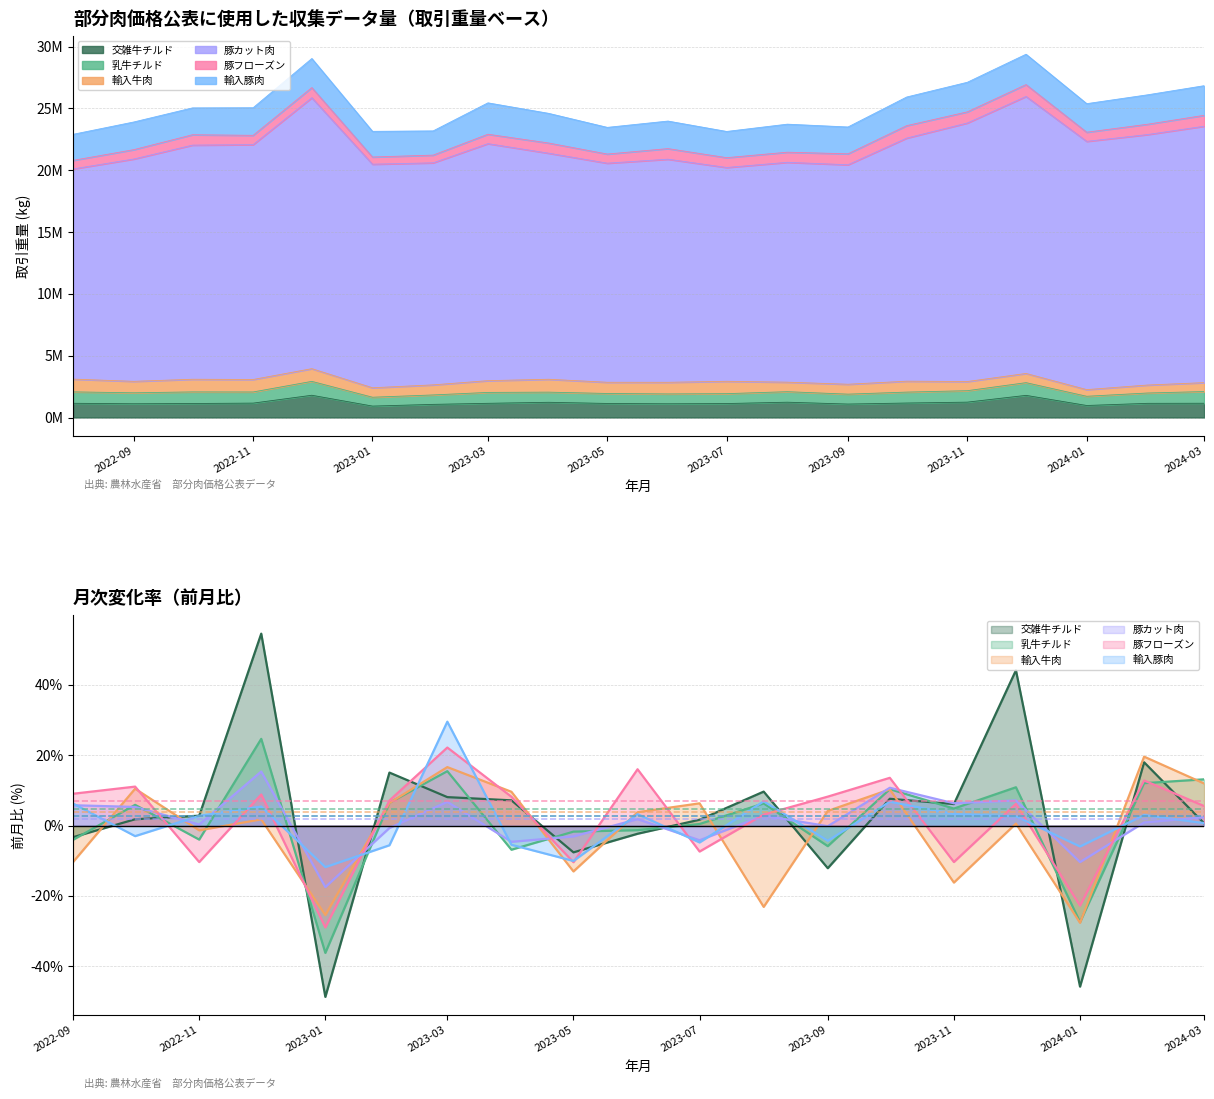

What is the label of the 15th point from the right?

2023-01